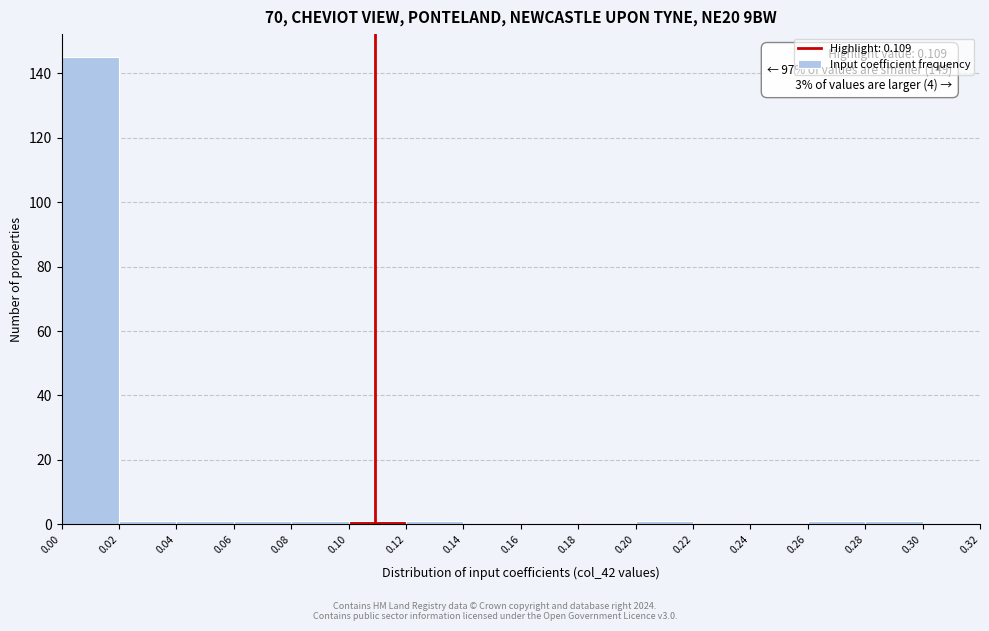

Over which range of the x-axis is the bar tallest?

0.00 to 0.02